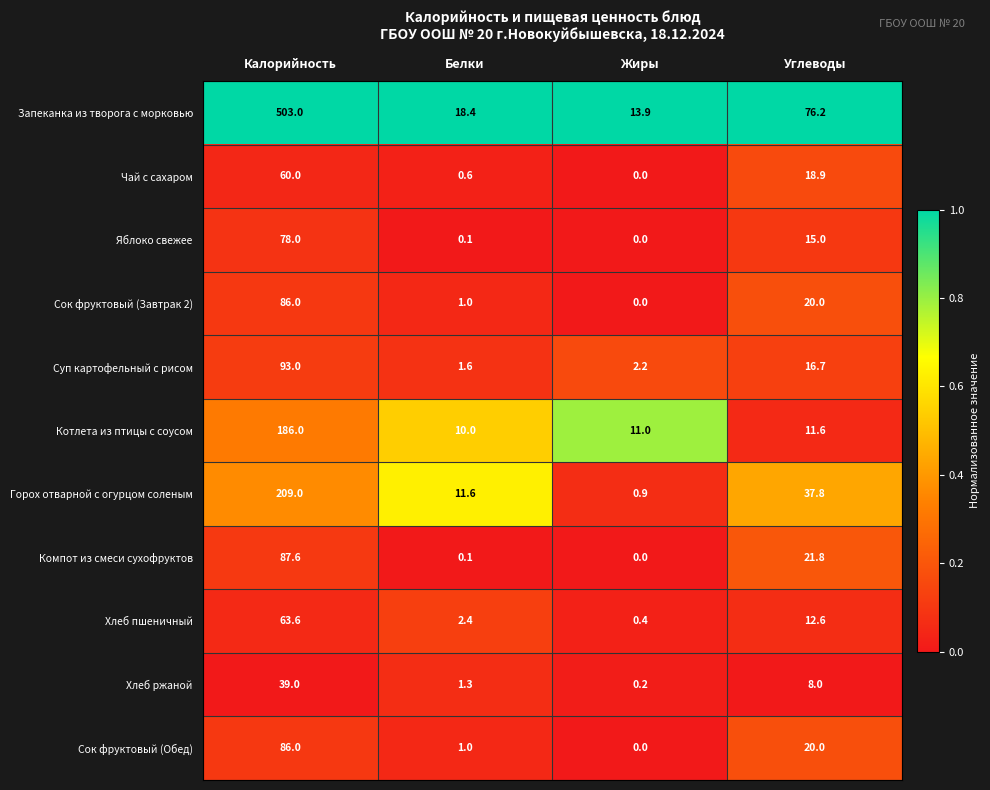

What is the maximum value shown in the chart?

503.0